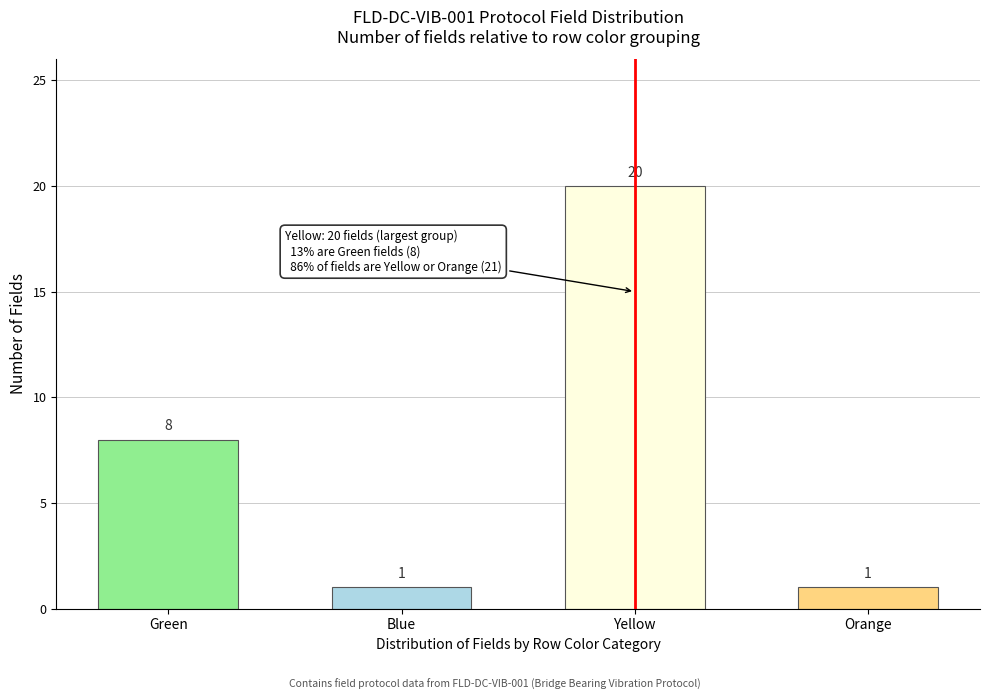

Reading right to left, extract all data points from this chart.

Orange=1	Yellow=20	Blue=1	Green=8